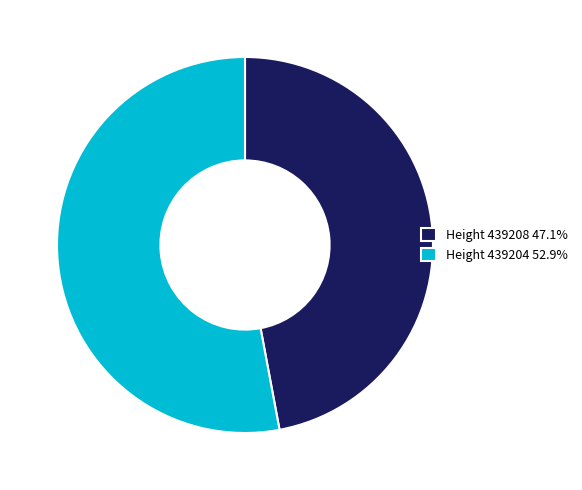

Approximately how many times larger is the value at Height 439208 47.1% compared to Height 439204 52.9%?

0.9